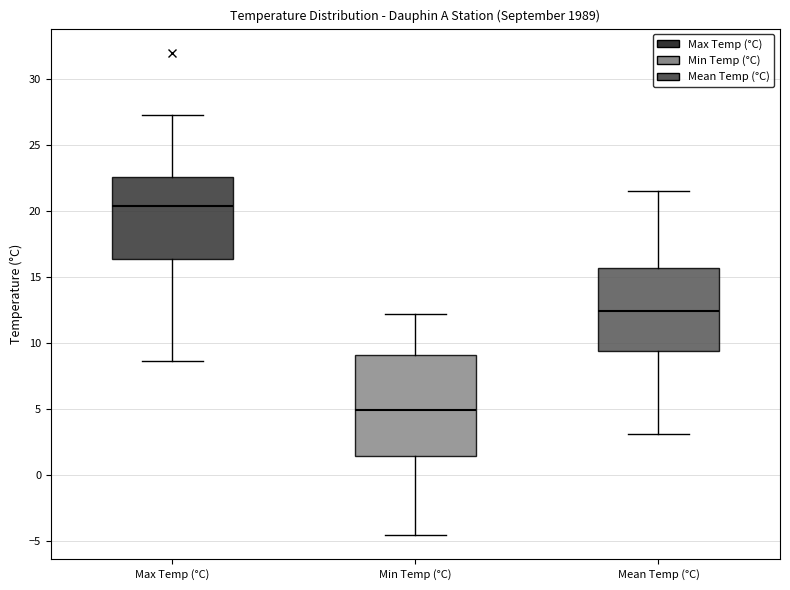

Which box has the highest median line?

Max Temp (°C)